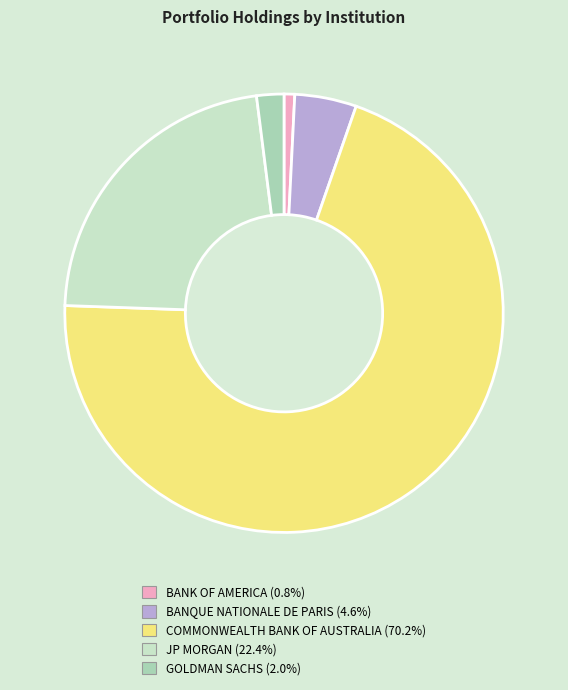

Rank the categories by value from lowest to highest.

BANK OF AMERICA, GOLDMAN SACHS, BANQUE NATIONALE DE PARIS, JP MORGAN, COMMONWEALTH BANK OF AUSTRALIA